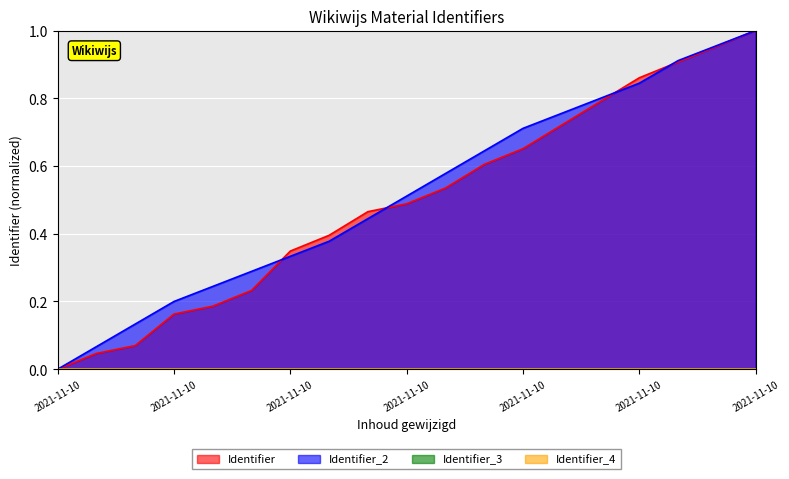

What is the average value of the Identifier_2 series?

0.5